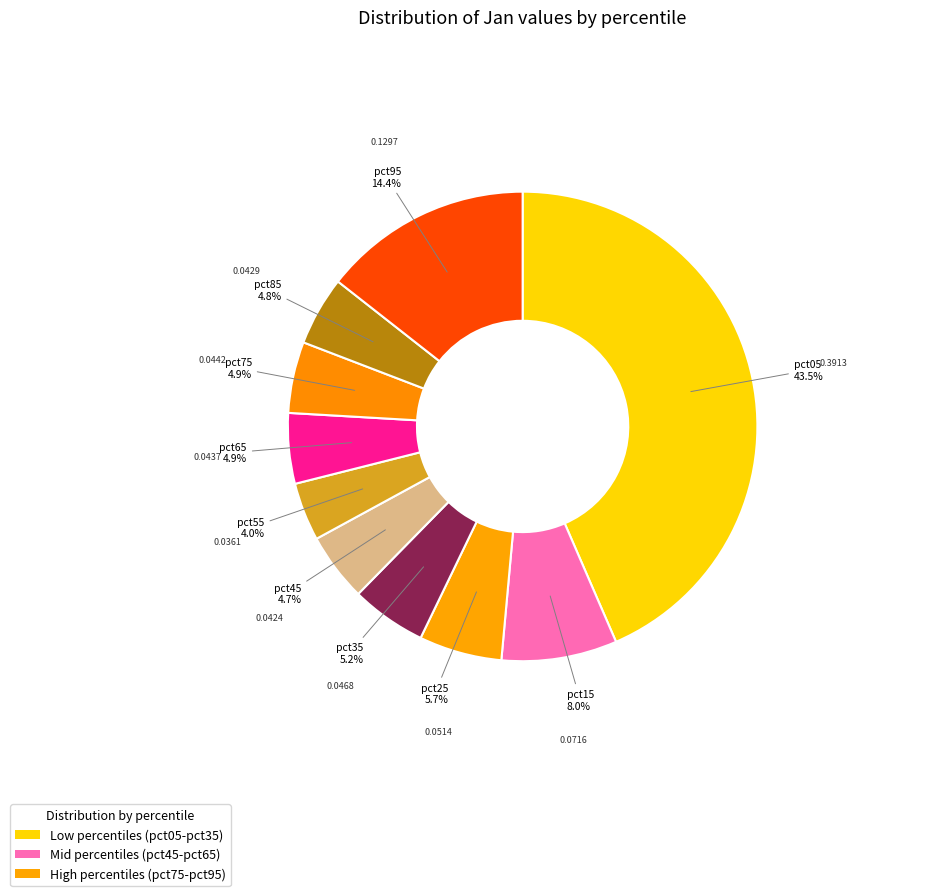

Count the number of slices in the pie.

10